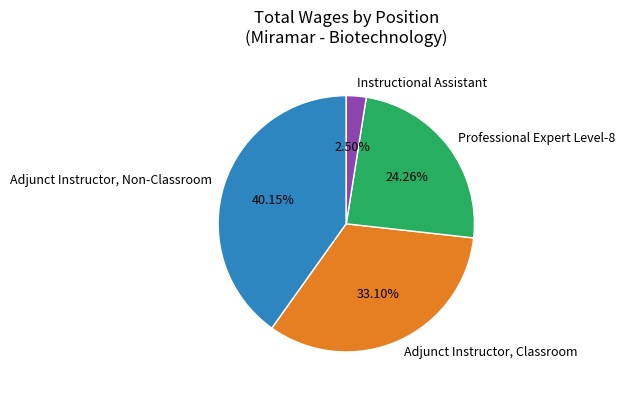

Is Instructional Assistant the majority of the pie?

No